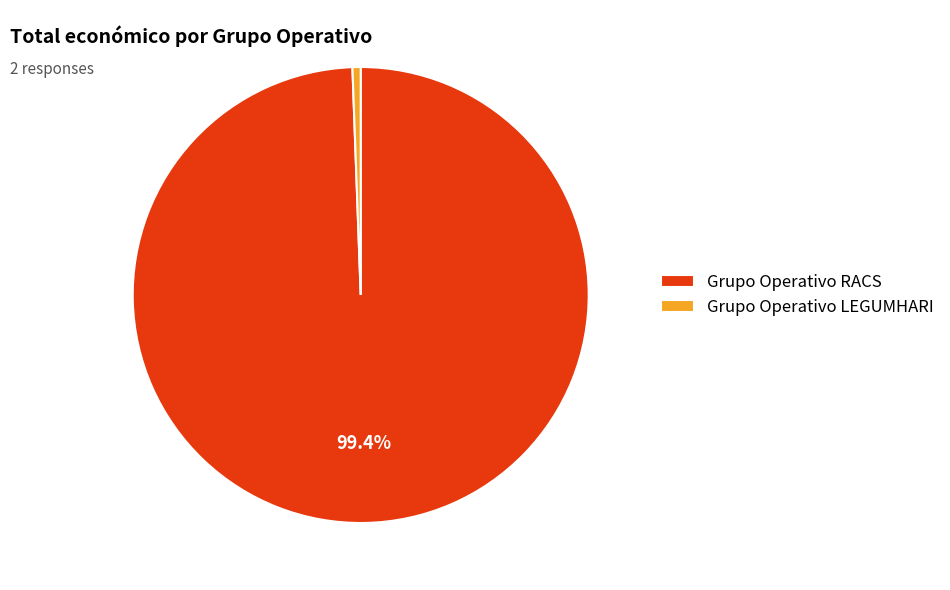

Is there any slice that represents more than half of the pie?

Yes